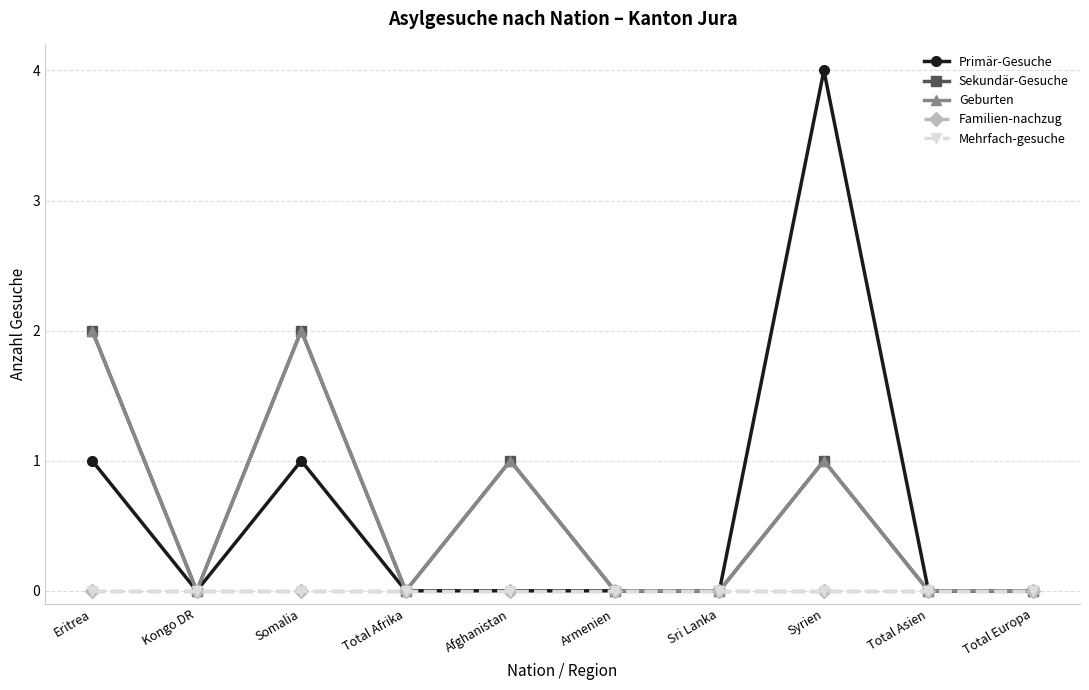

What is the total value across all series at Afghanistan?

2